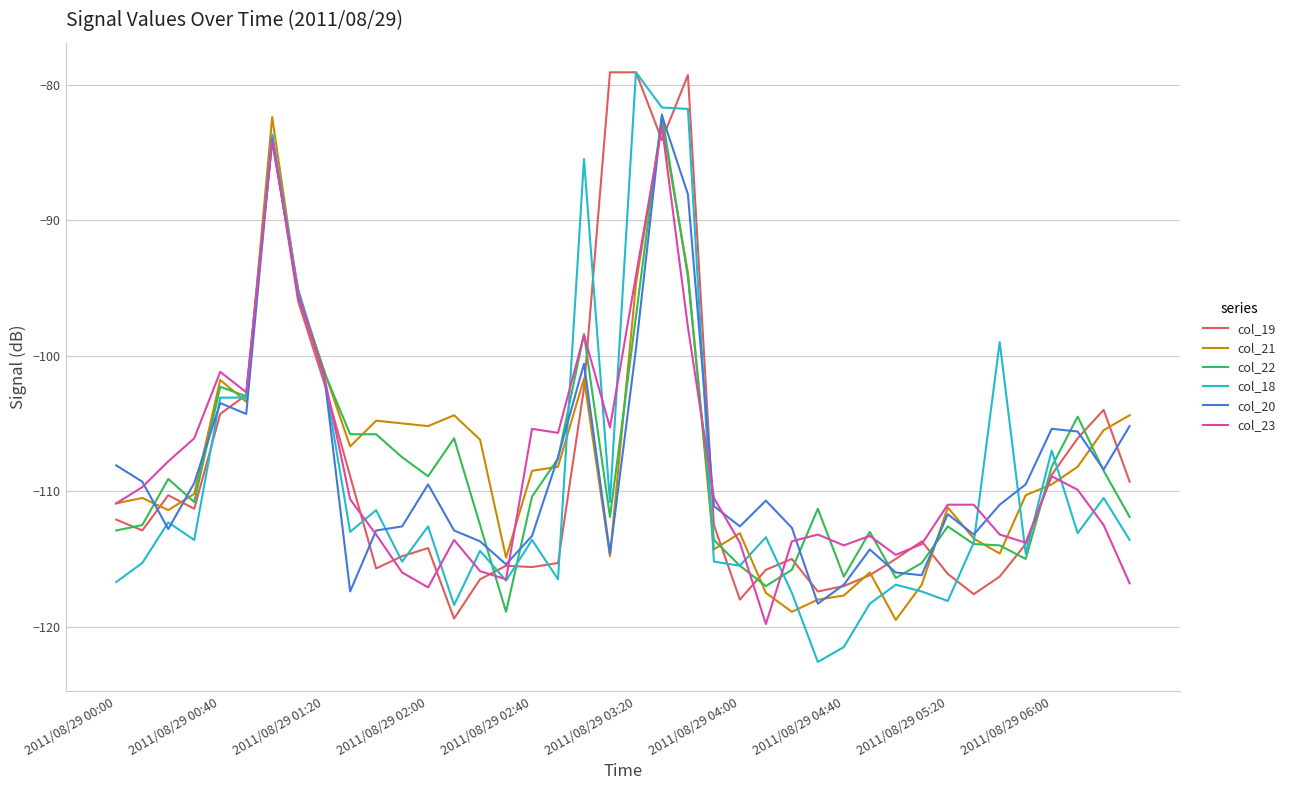

Which series has the widest spread of values?

col_18